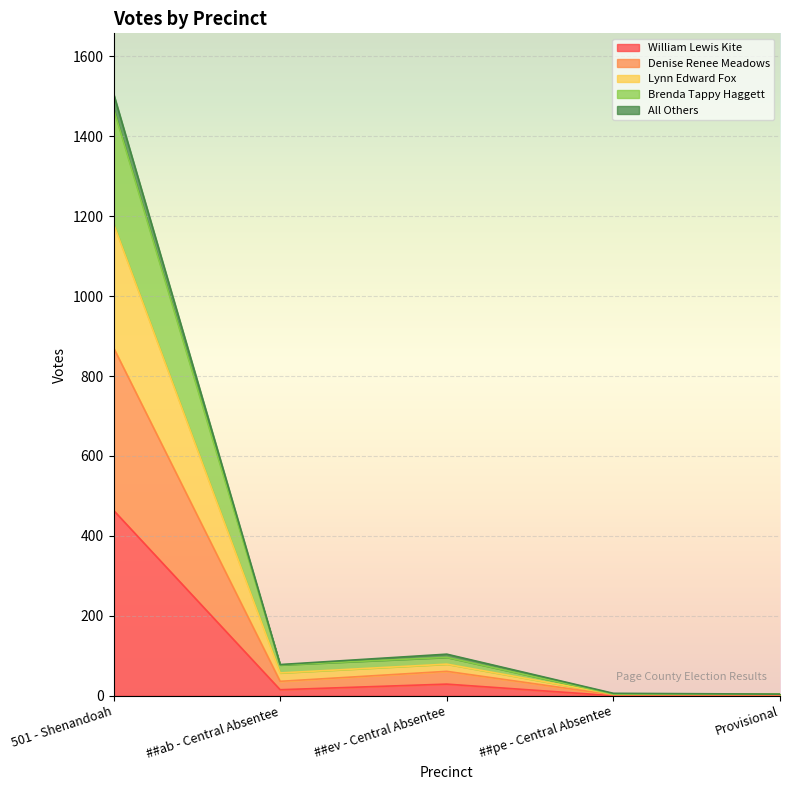

Is it true that William Lewis Kite equals 464 at 501 - Shenandoah?

True